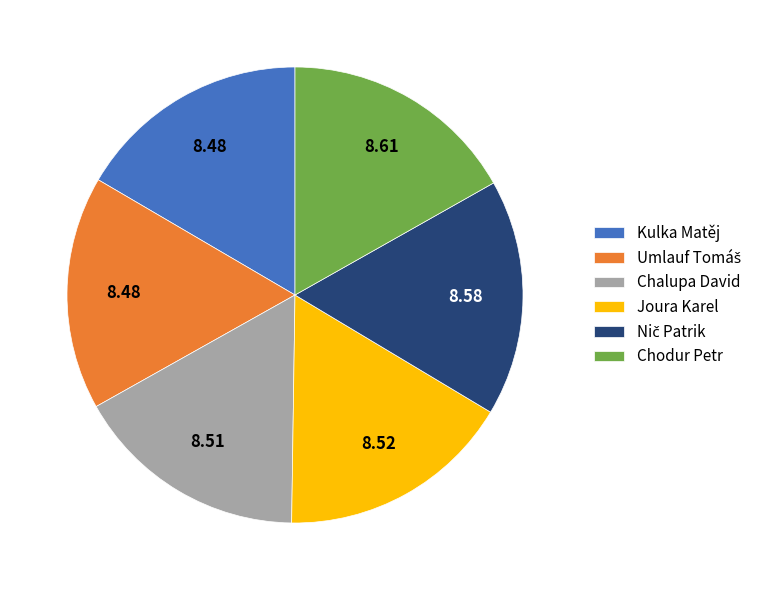

Do Chodur Petr and Kulka Matěj together represent more than half of the pie?

No